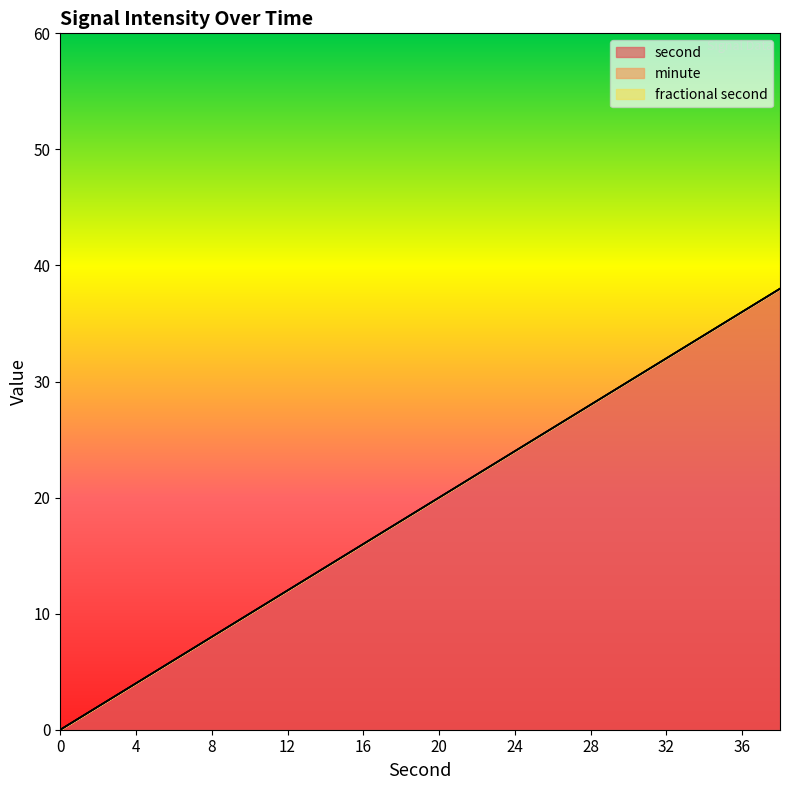

True or false: fractional second and second cross at least once.

False